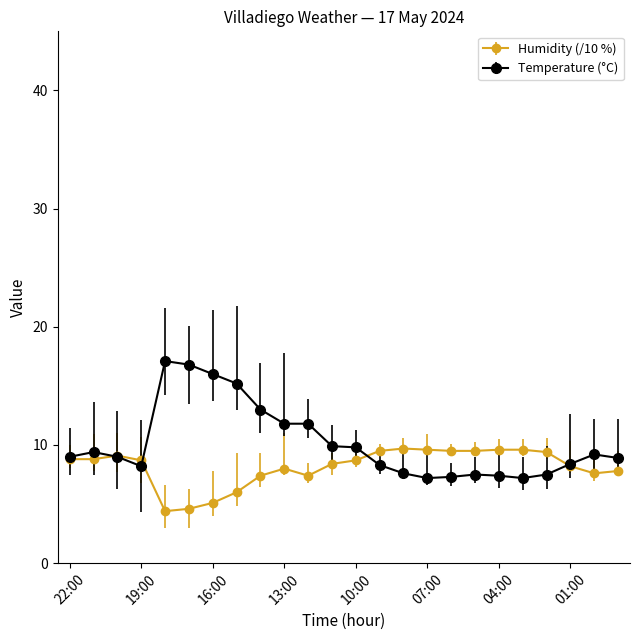

Rank the series by their average value, from lowest to highest.

Humidity (/10 %), Temperature (°C)